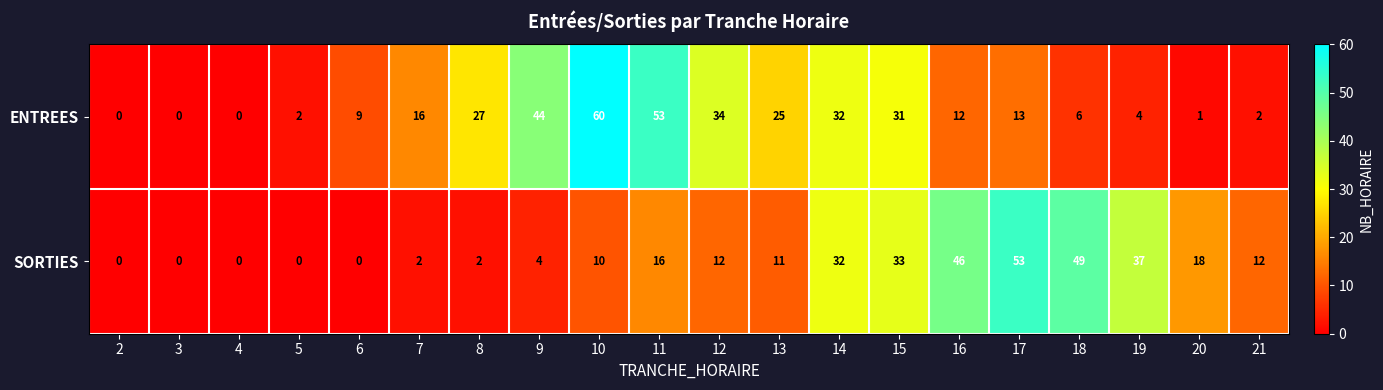

What is the greatest value displayed?

60